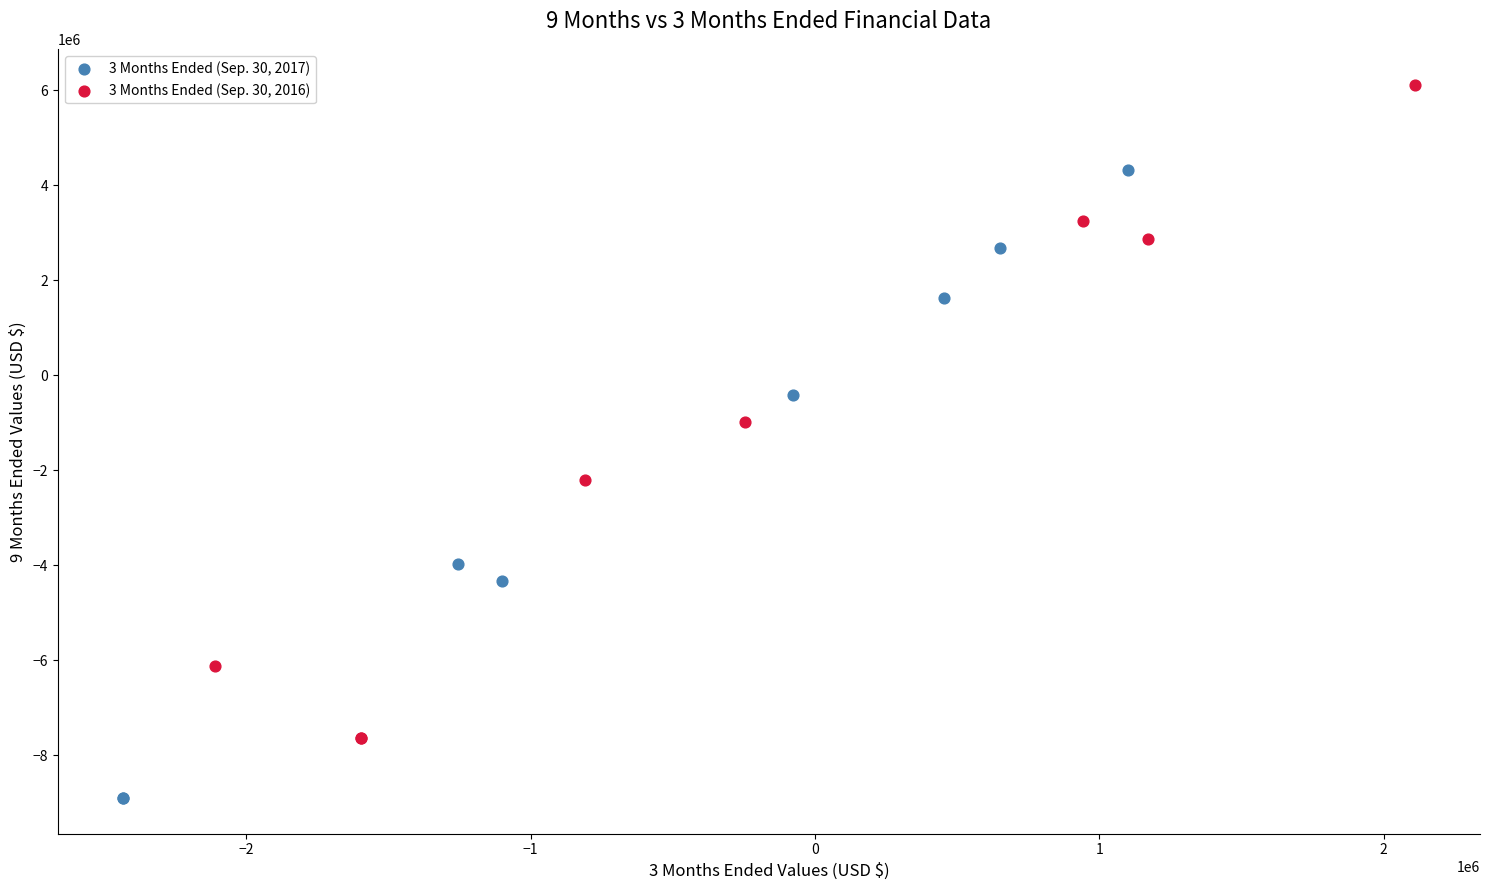

Which series has the widest spread of Y values?

3 Months Ended (Sep. 30, 2016)